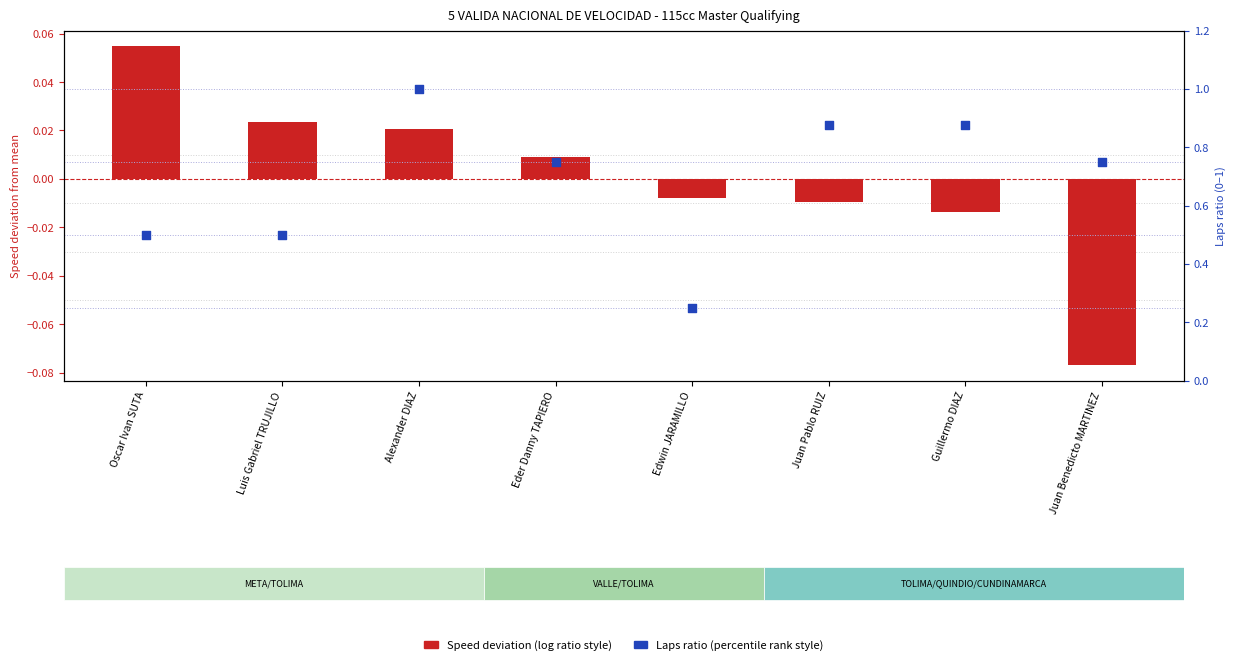

What are all the series names shown in the legend?

Speed deviation, Laps ratio